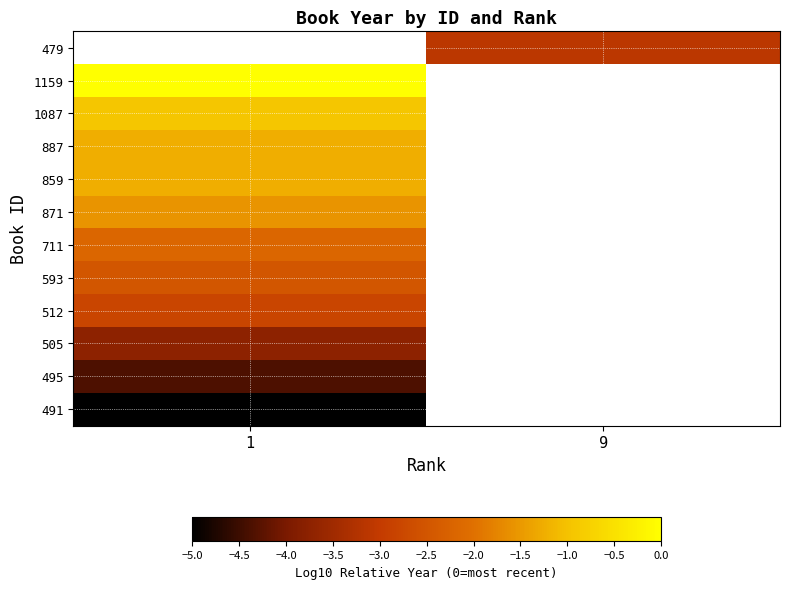

Rank the categories by 887 value from highest to lowest.

1, 9